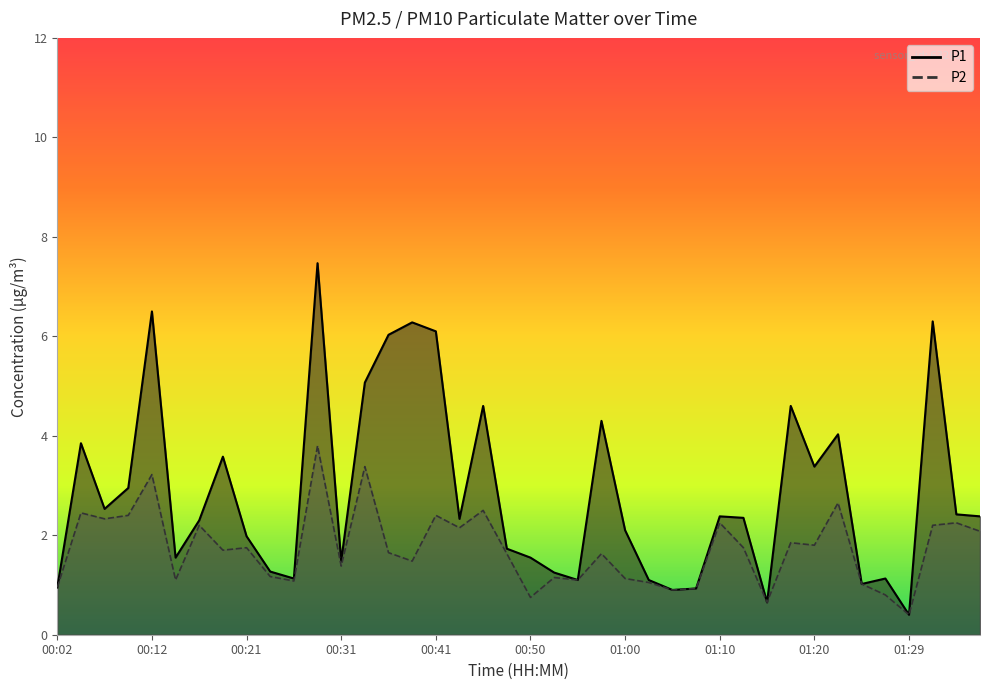

How many data points does each series have?

40